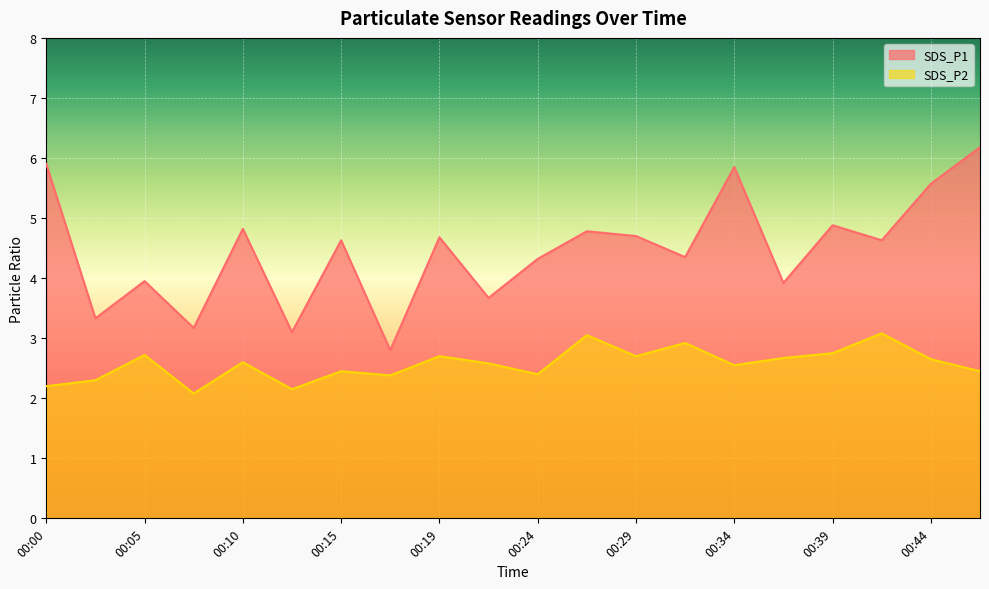

True or false: SDS_P1 and SDS_P2 cross at least once.

False